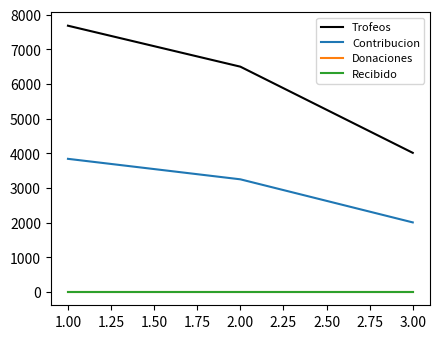

Does the chart have visible grid lines?

No